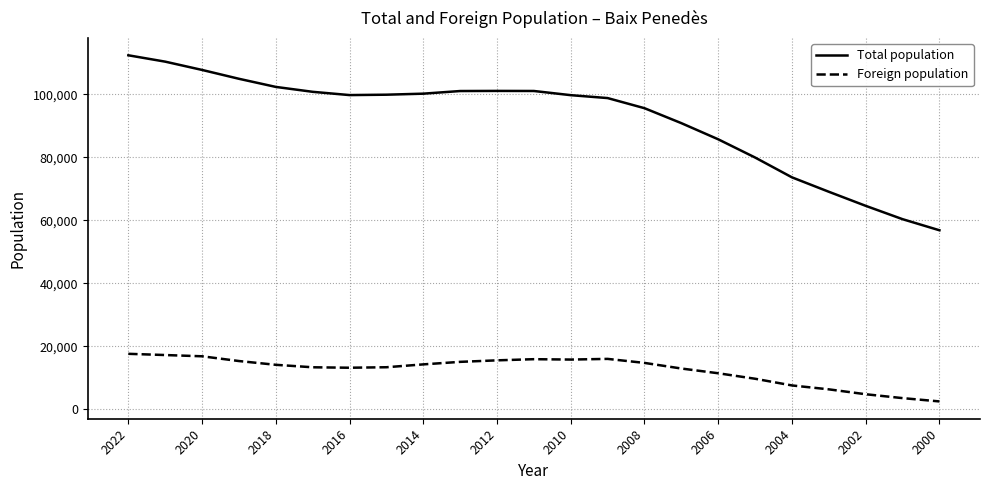

What is the lowest value of the Foreign population series?

2447